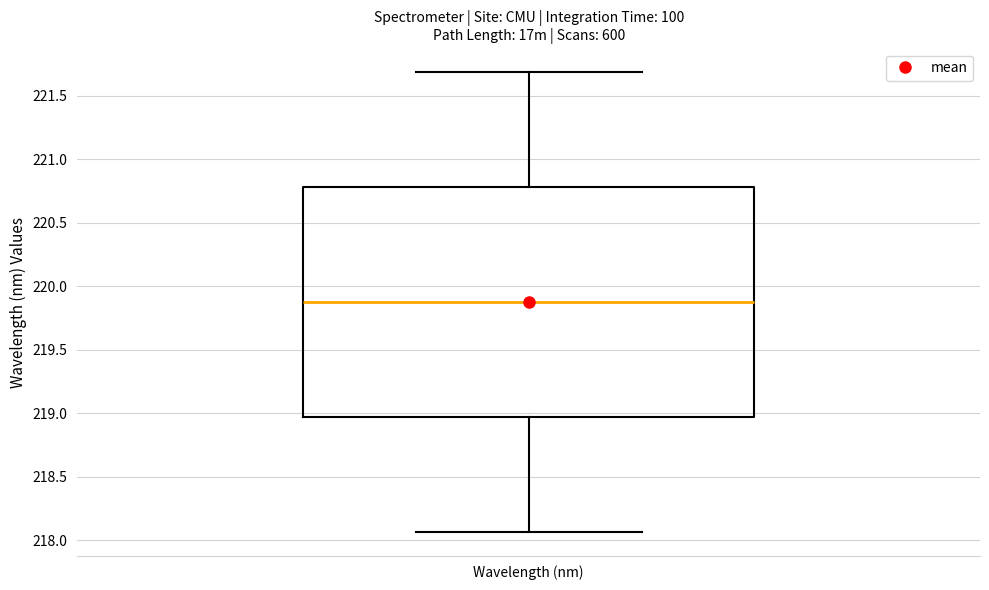

Transcribe this box plot: give where the median line is, the range the box spans, and where the two whiskers end, as read against the y-axis. The values are not printed on the chart, so give them approximately, as read against the axis.

median 219.90, box 218.95 to 220.80, whiskers 218.05 to 221.70